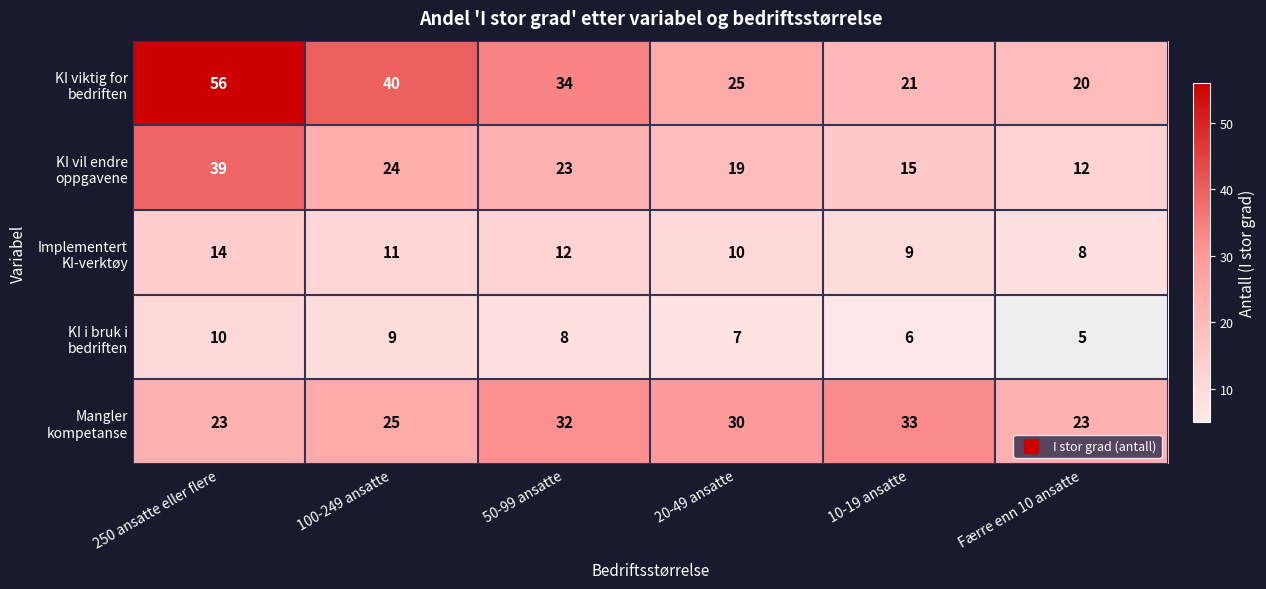

What is the greatest value displayed?

56